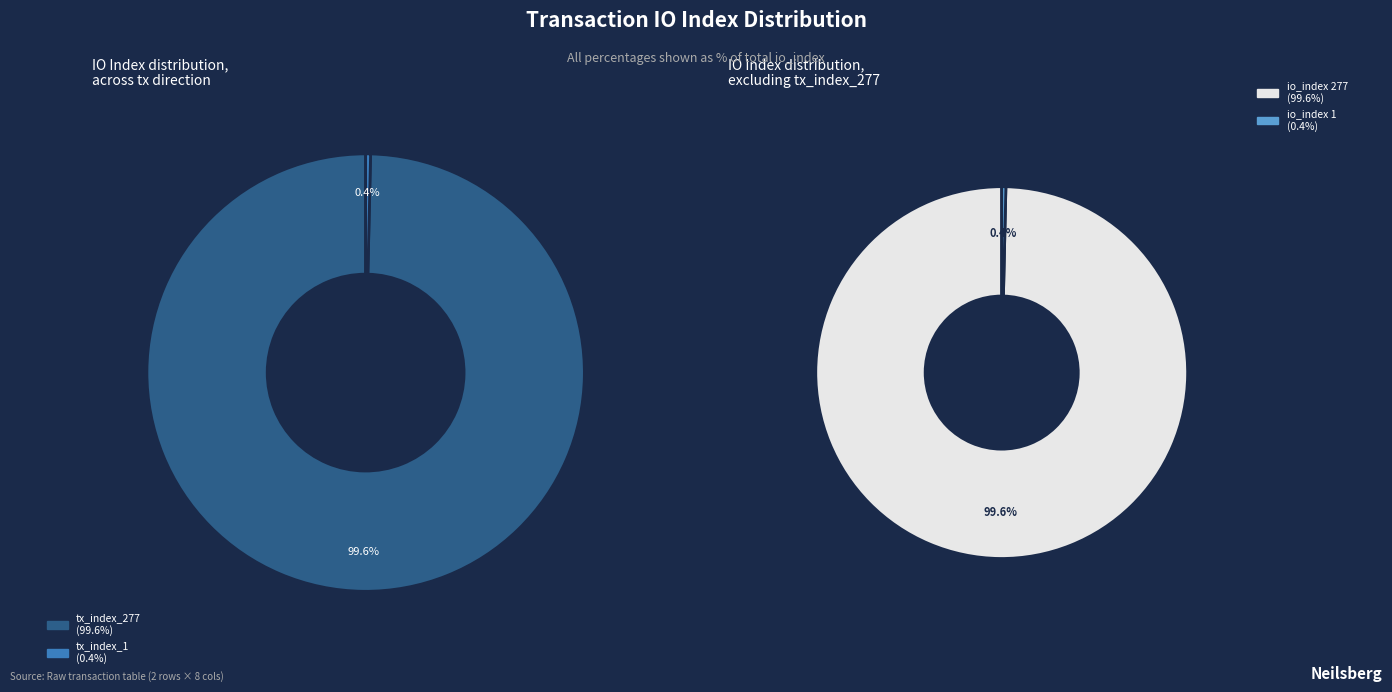

Count the number of slices in the pie.

2